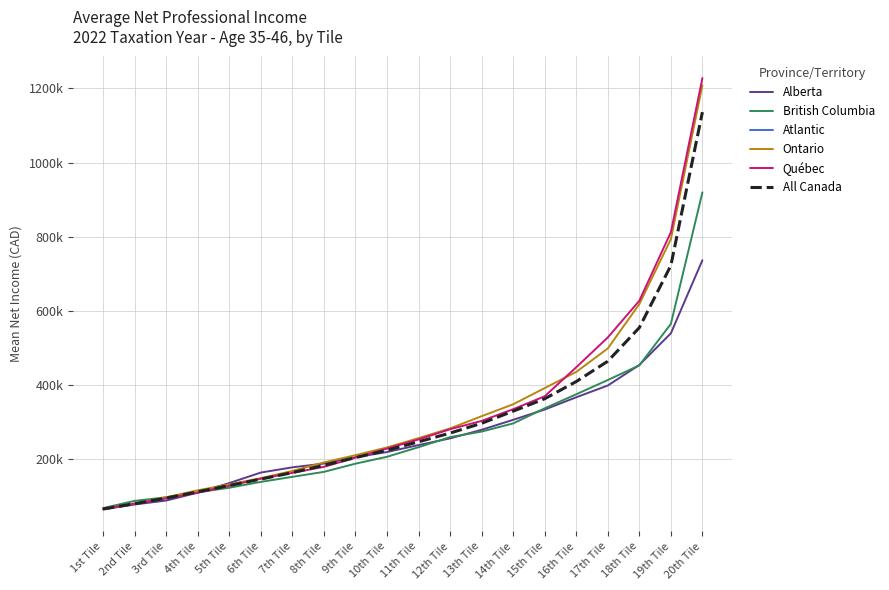

Between 3rd Tile and 4th Tile, which series saw the biggest shift?

Alberta